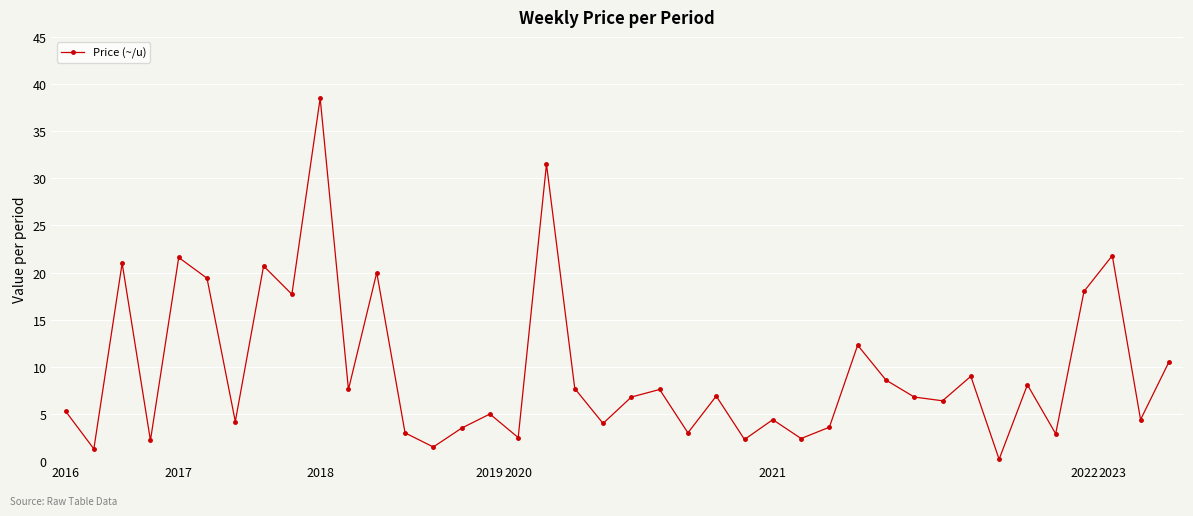

What is the minimum value shown in the chart?

0.2